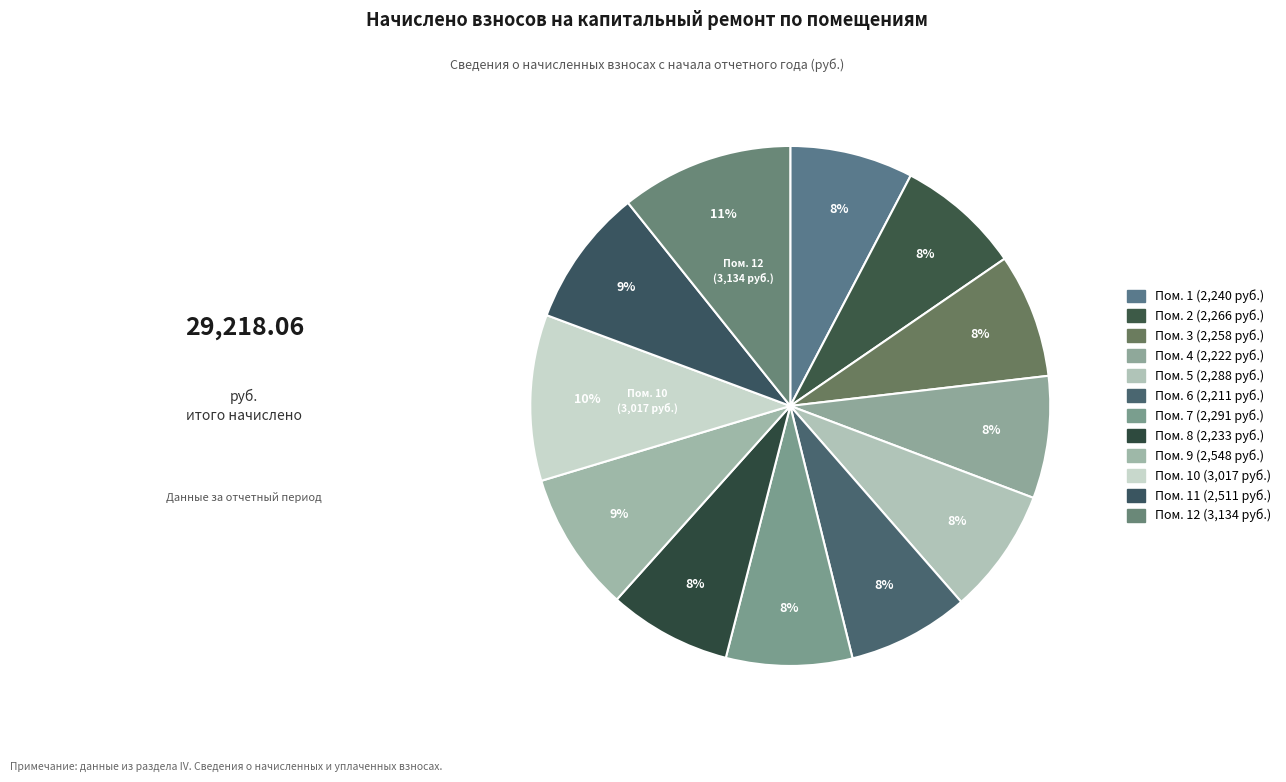

How many segments does this pie chart have?

12